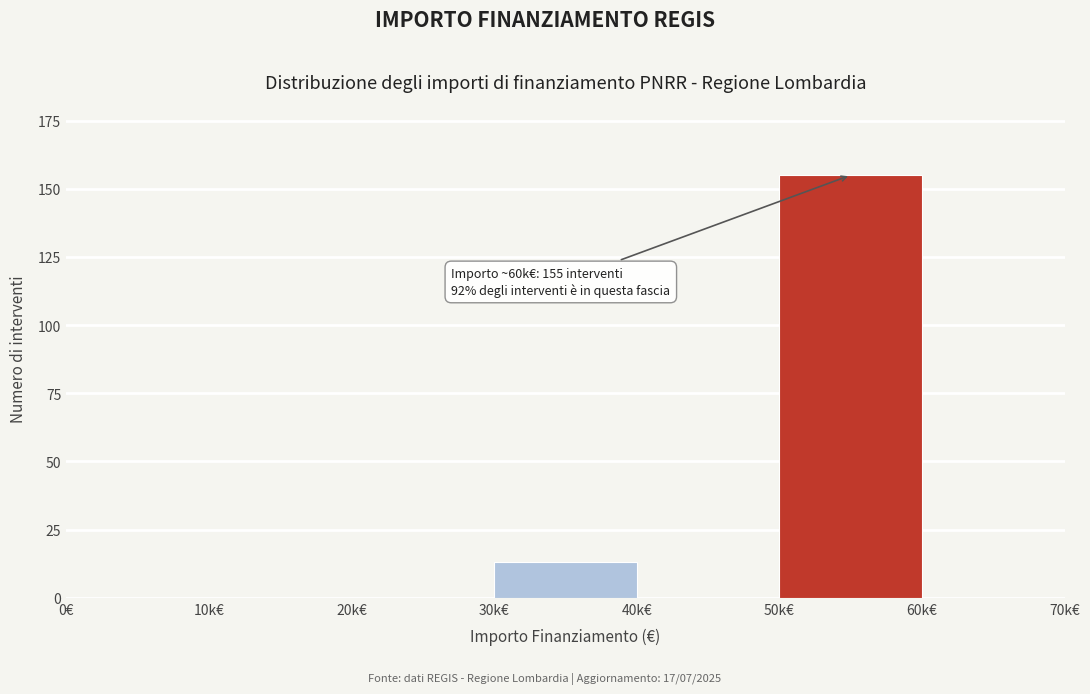

Reading left to right, what are all the values shown in this chart?

0€=0	10k€=0	20k€=0	30k€=13	40k€=0	50k€=155	60k€=0